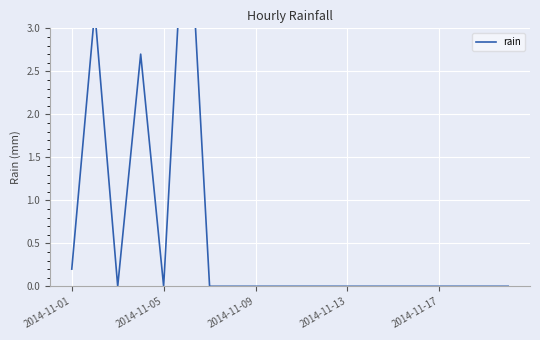

True or false: the data shows 1.6 at 2014-11-05.

False